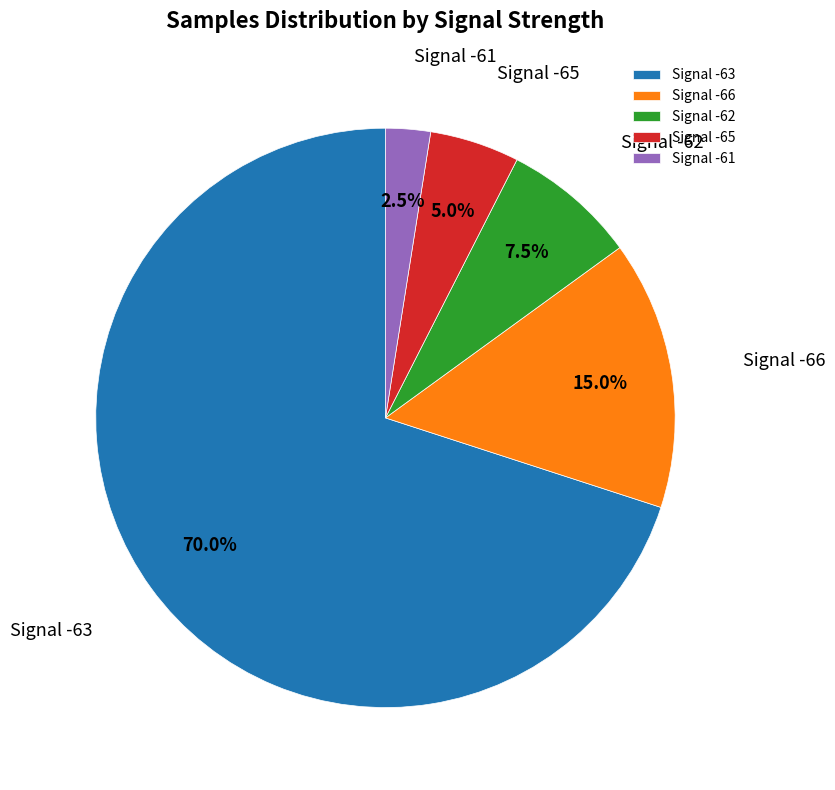

Which slice is the smallest?

Signal -61